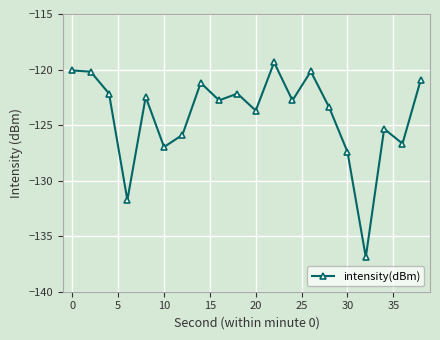

How many interior local valleys (lower than both neighbors) does the data have?

7